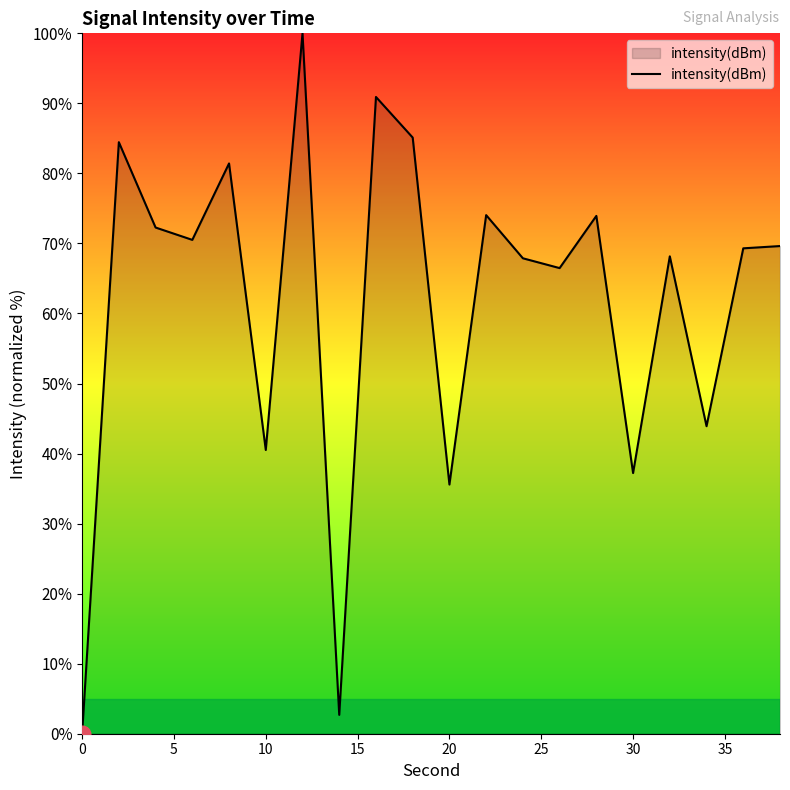

What is the difference between the maximum and minimum values?

100.0